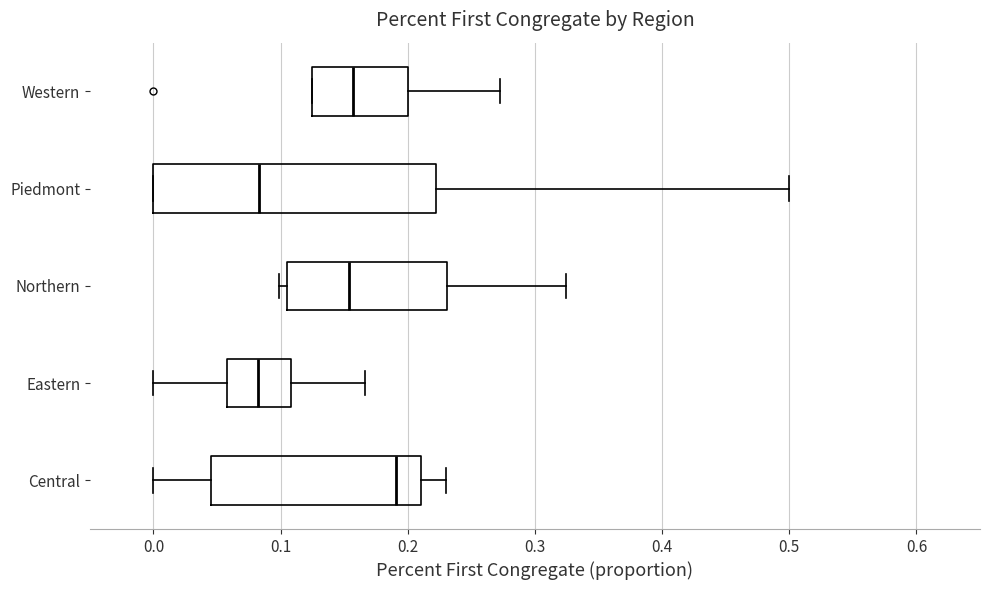

Reading bottom to top, transcribe this box plot: for each box, give where its median line is, the range the box spans, and where its two whiskers end, as read against the x-axis. The values are not printed on the chart, so give them approximately, as read against the axis.

Central: median 0.19, box 0.05 to 0.21, whiskers 0.00 to 0.23
Eastern: median 0.08, box 0.06 to 0.11, whiskers 0.00 to 0.17
Northern: median 0.15, box 0.11 to 0.23, whiskers 0.10 to 0.32
Piedmont: median 0.08, box 0.00 to 0.22, whiskers 0.00 to 0.50
Western: median 0.16, box 0.13 to 0.20, whiskers 0.13 to 0.27